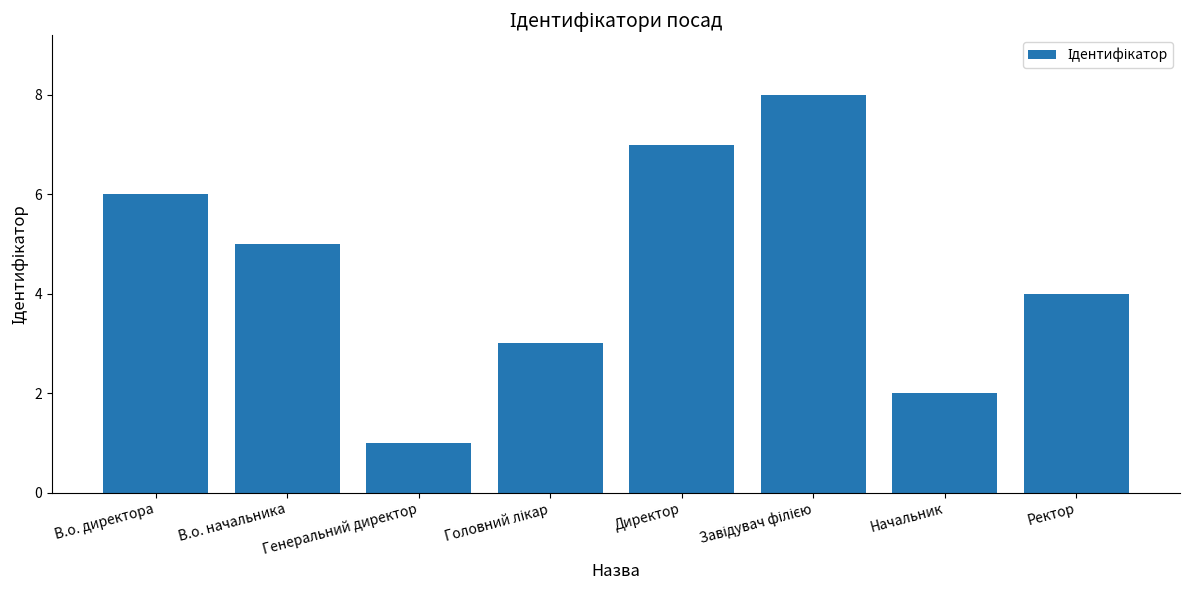

Read the value at В.о. начальника.

5